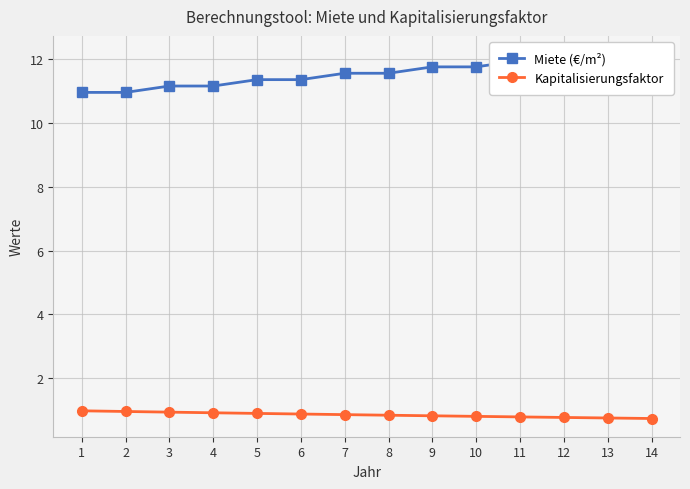

True or false: Miete (€/m²) has more than 1 interior local peaks.

False